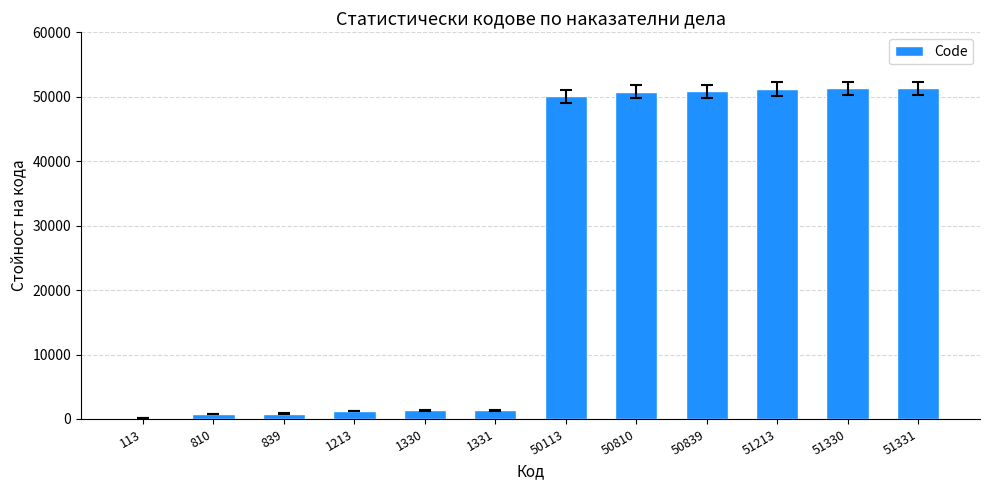

The value at 50810 is 50810. True or false?

True